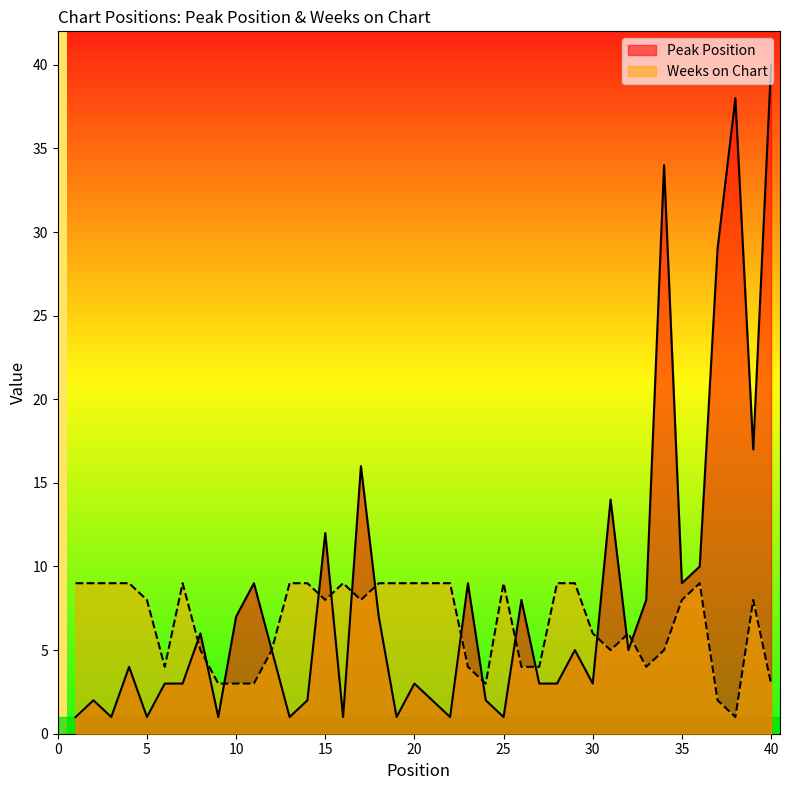

How many categories are shown in the chart?

40